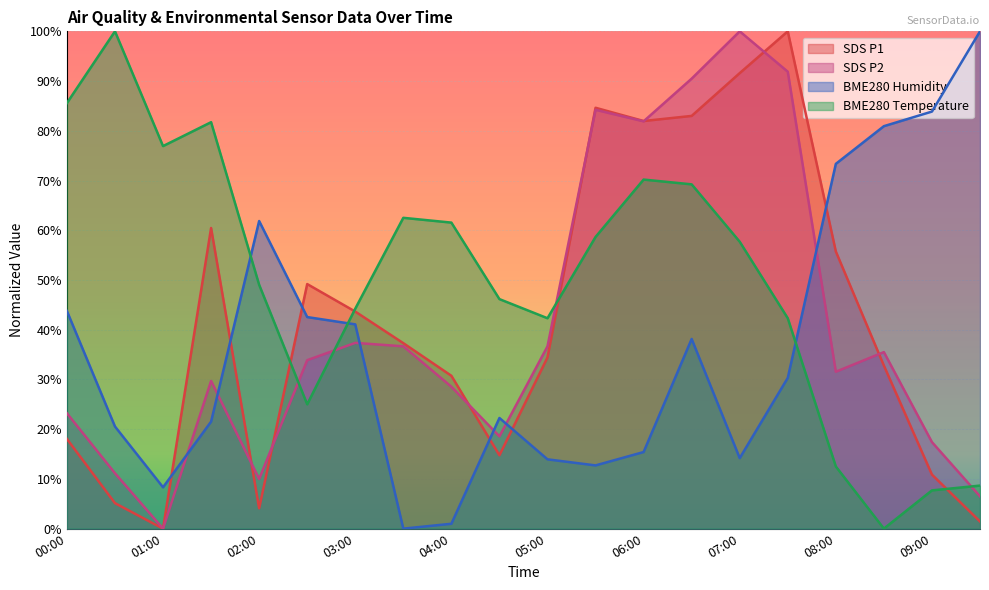

How many lines are shown in the chart?

4